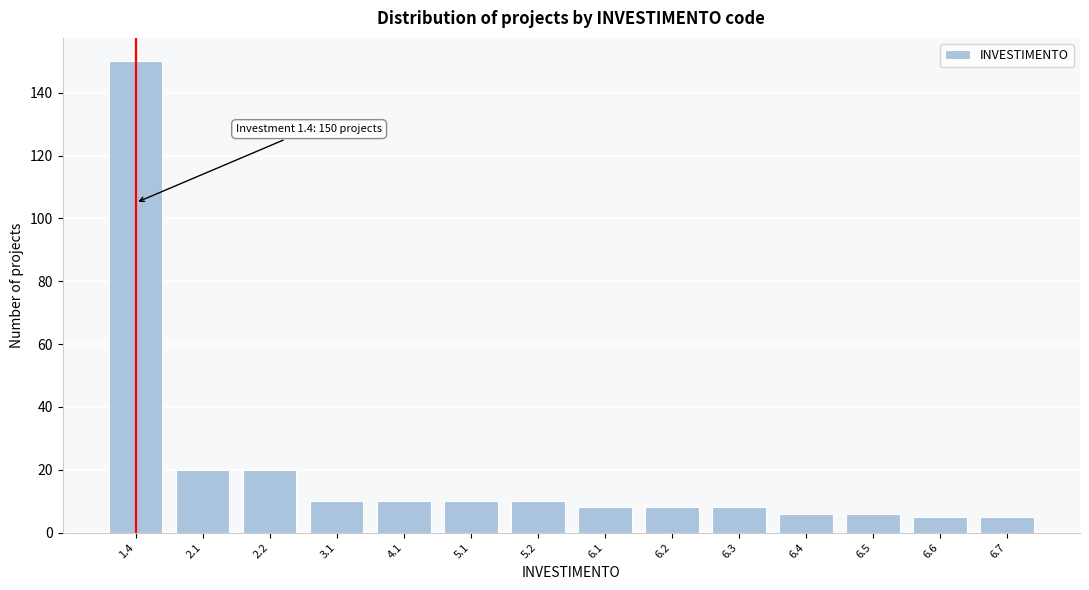

Reading left to right, transcribe all the data shown in this chart.

1.4=150	2.1=20	2.2=20	3.1=10	4.1=10	5.1=10	5.2=10	6.1=8	6.2=8	6.3=8	6.4=6	6.5=6	6.6=5	6.7=5